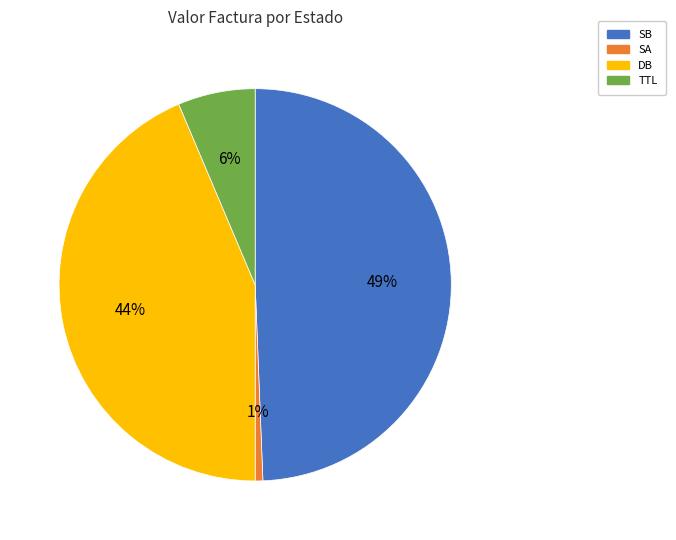

To the nearest percent, what portion does SA represent?

1%